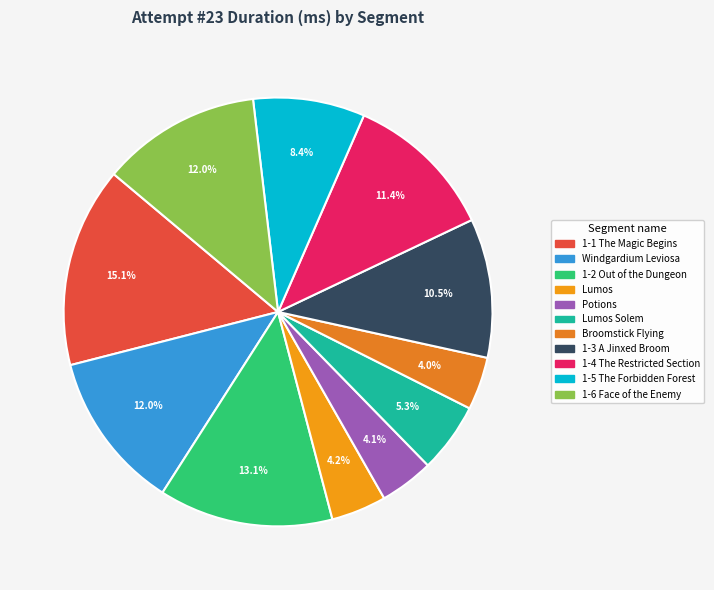

How many slices are in this pie chart?

11